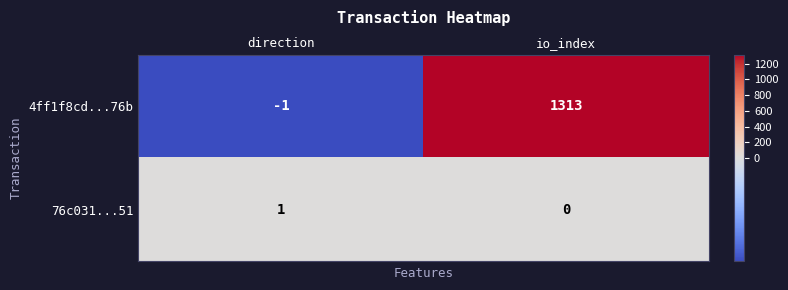

The value of 4ff1f8cd...76b at io_index is 2259. True or false?

False